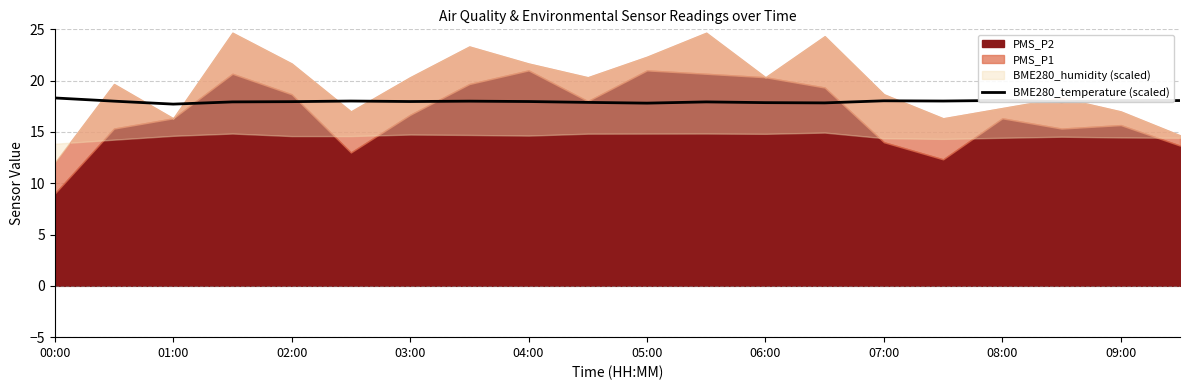

The value of BME280_temperature (scaled) at 07:00 is 4.6. True or false?

False